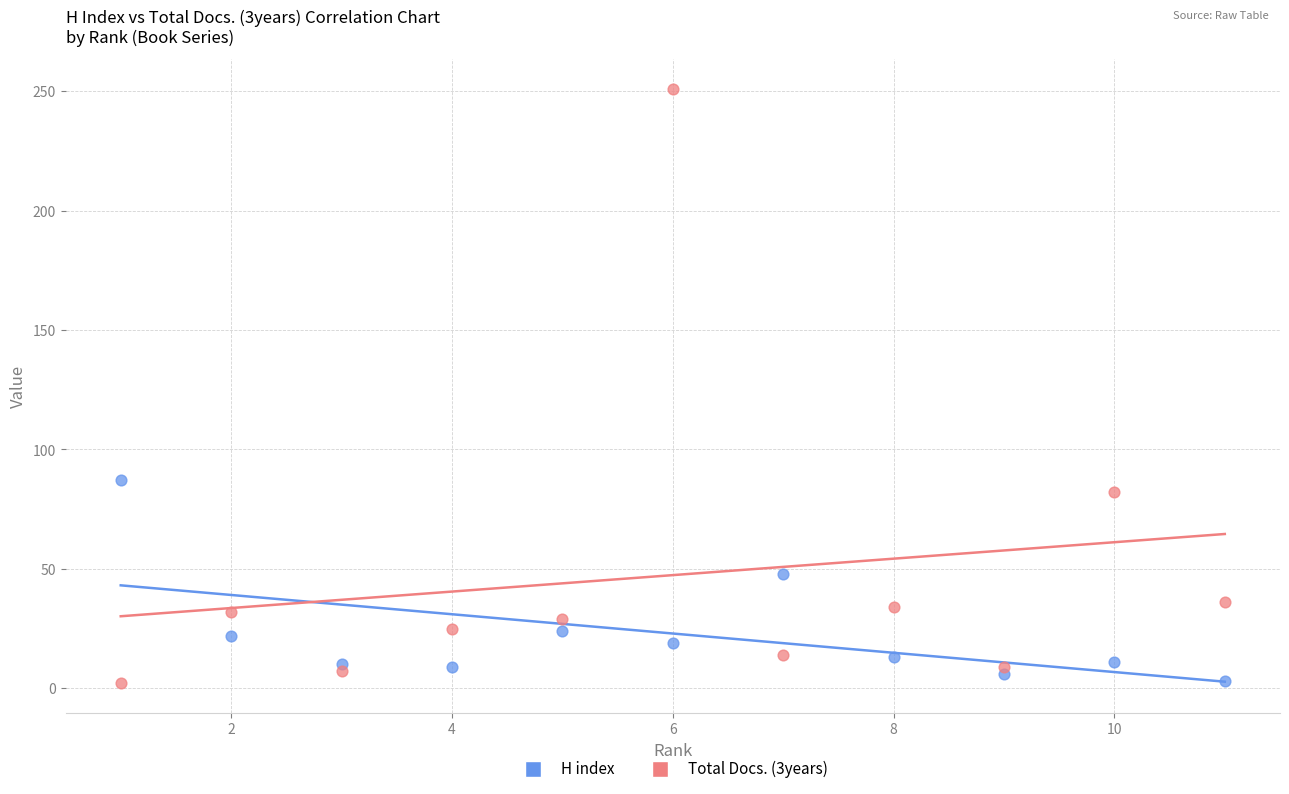

Which series contains the highest Y value?

Total Docs. (3years)